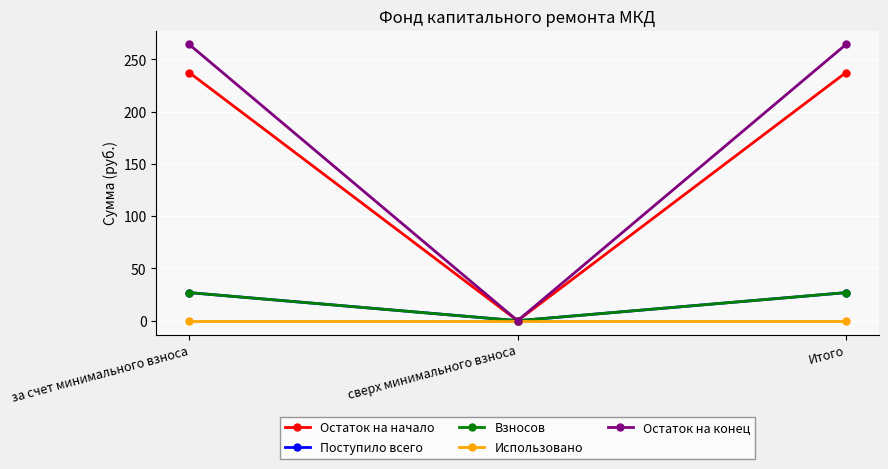

List the series in order of their peak value, lowest first.

Использовано, Поступило всего, Взносов, Остаток на начало, Остаток на конец